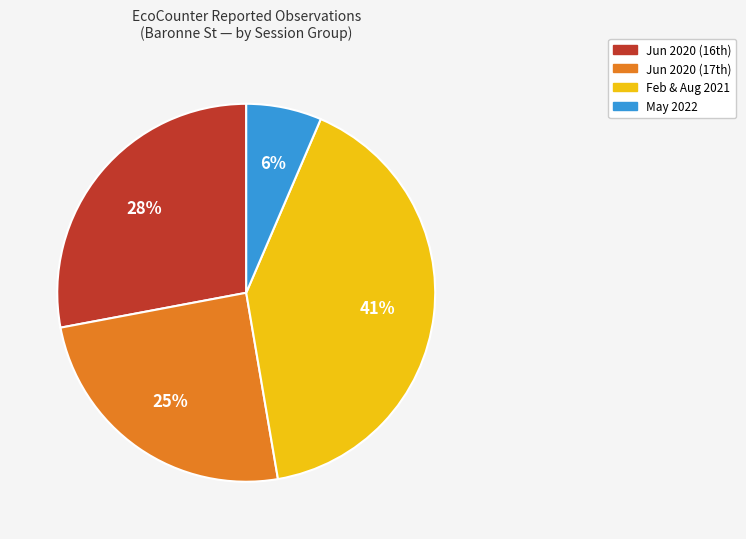

Is there a majority slice in this chart?

No